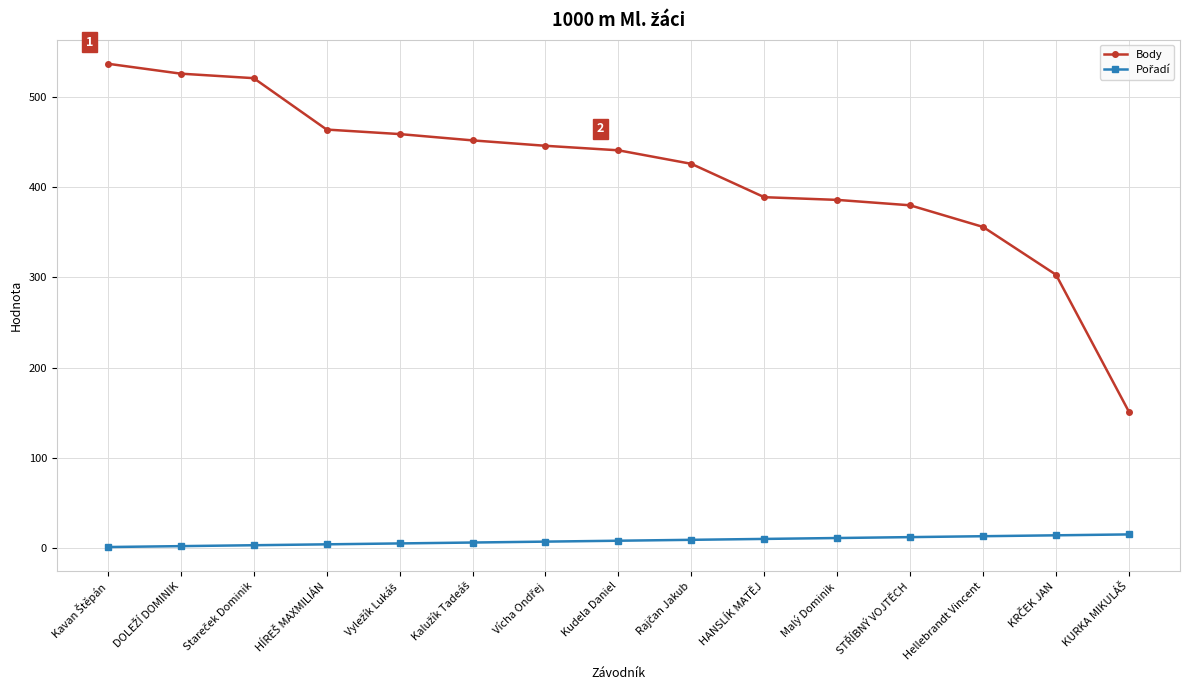

Which series has the largest total across all categories?

Body